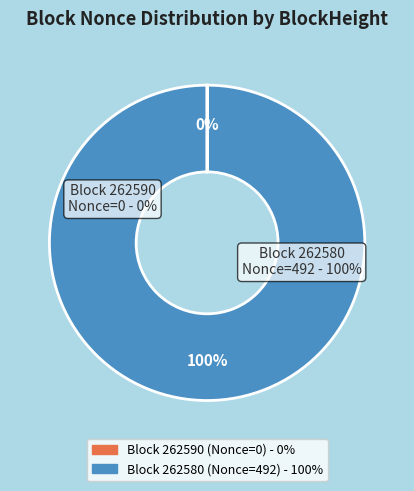

Which slice is the largest?

262580